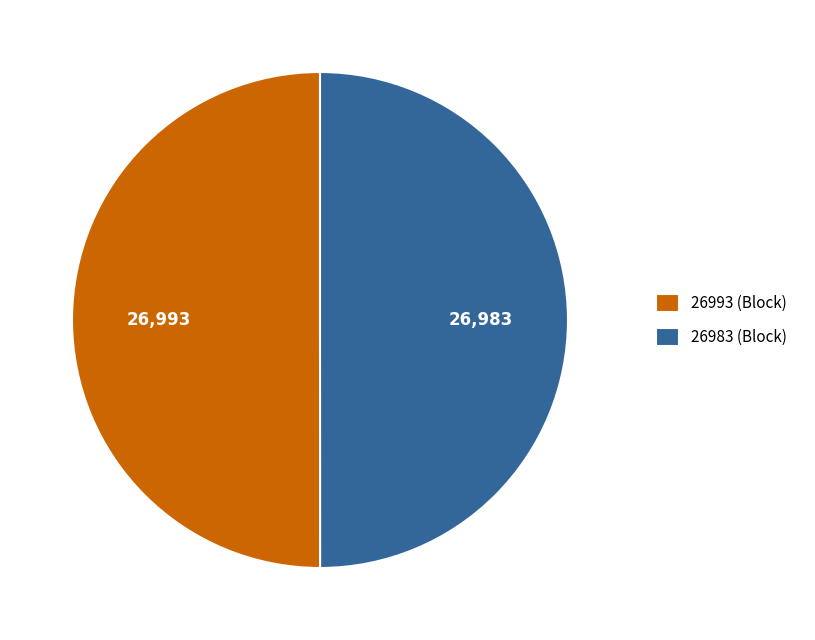

True or false: 26983 (Block) accounts for 39% of the total.

False